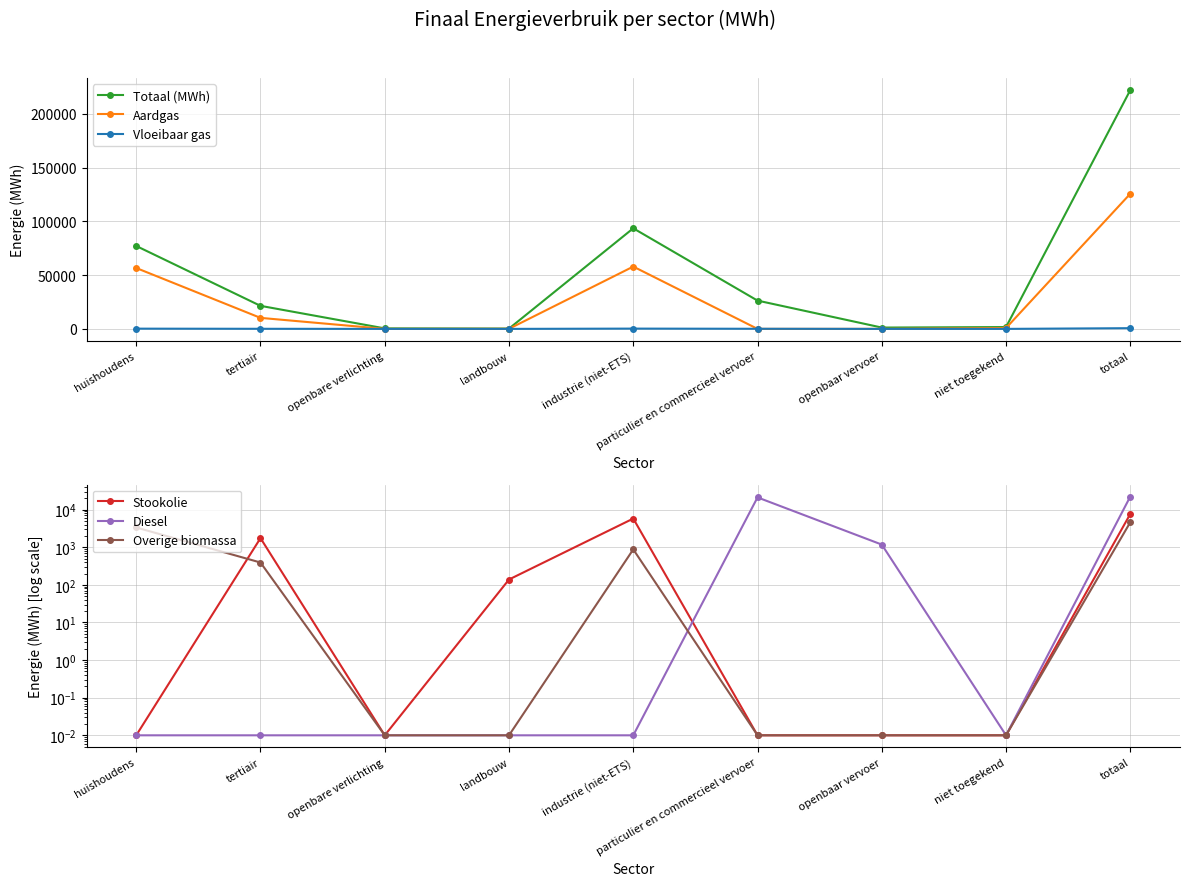

Reading left to right, list all the values displayed in this chart.

Totaal (MWh): 77173.5	21451.8	460.9	267.1	93621.1	26327.5	1228.1	1706.4	222236.3
Aardgas: 56667.4	10251.3	0.0	80.2	57987.2	1.8	0.0	799.9	125787.9
Vloeibaar gas: 217.3	86.0	0.0	0.4	255.8	104.5	0.0	0.0	664.0
Stookolie: 0.0	1747.0	0.0	138.7	5785.4	0.0	0.0	0.0	7671.2
Diesel: 0.0	0.0	0.0	0.0	0.0	21123.1	1176.4	0.0	22299.5
Overige biomassa: 3351.7	392.3	0.0	0.0	876.4	0.0	0.0	0.0	4620.3